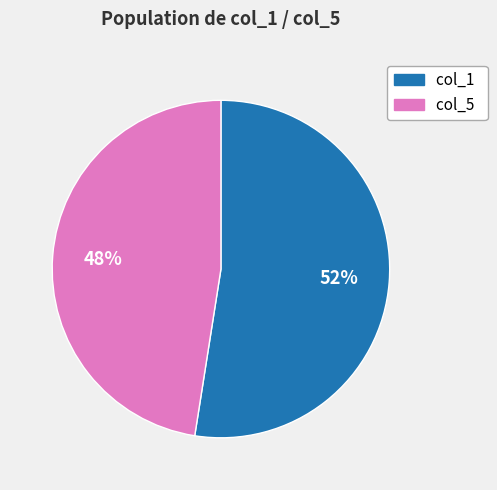

To the nearest percent, what is the average slice percentage?

50%